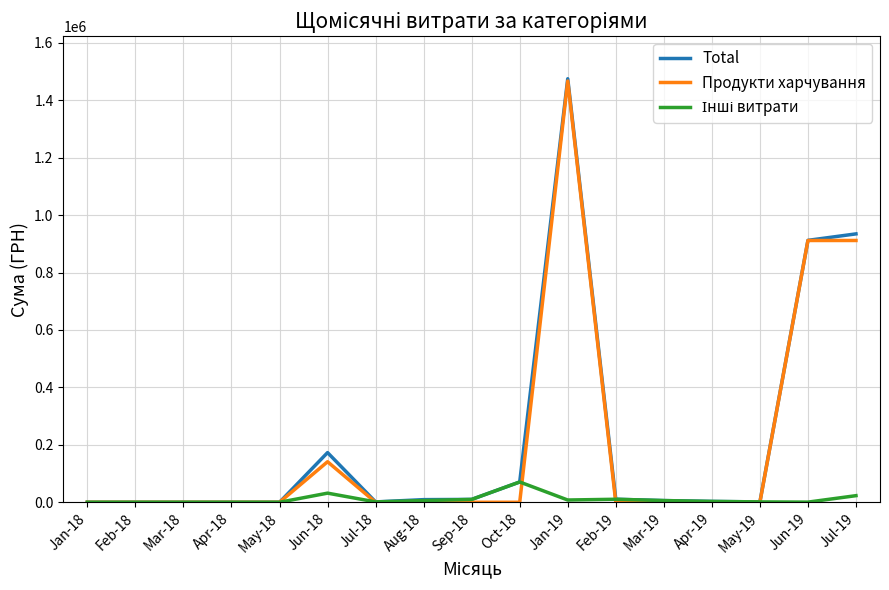

What position from the left is Jan-18?

1